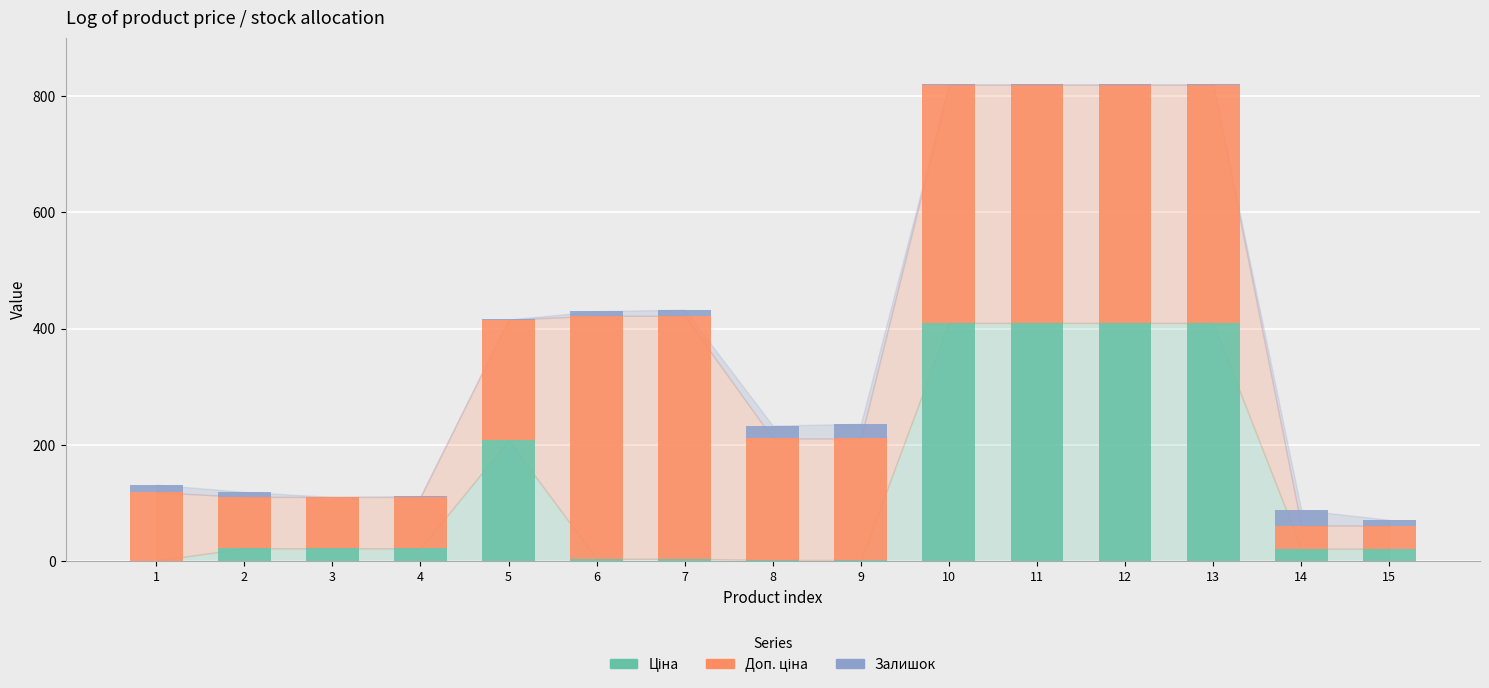

How many series are shown in this chart?

3